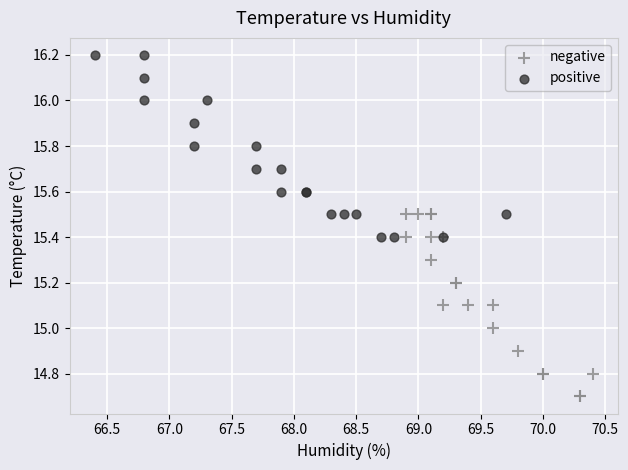

What are all the series names shown in the legend?

negative, positive